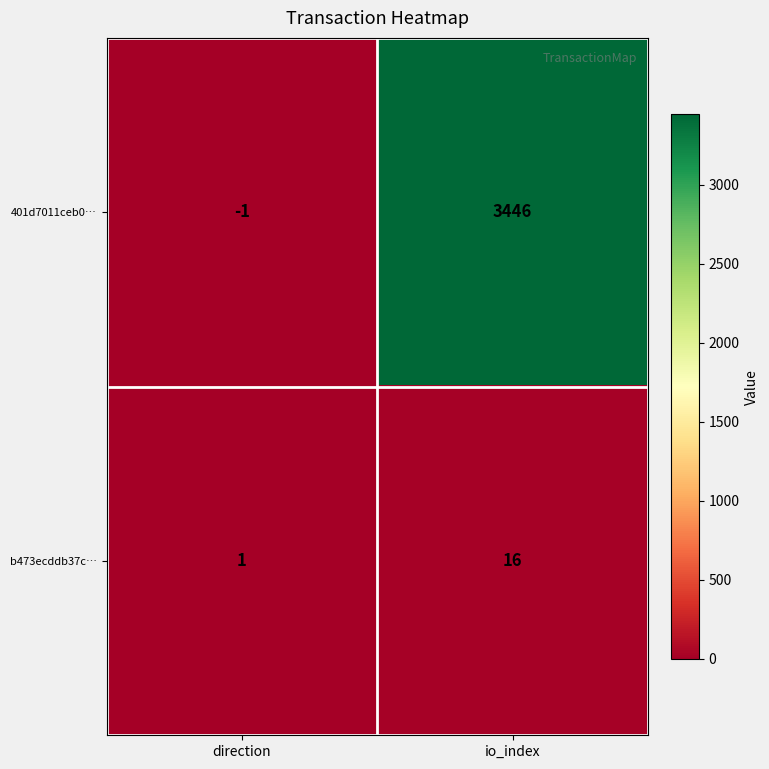

List the series in order of their overall mean, lowest first.

b473ecddb37c…, 401d7011ceb0…